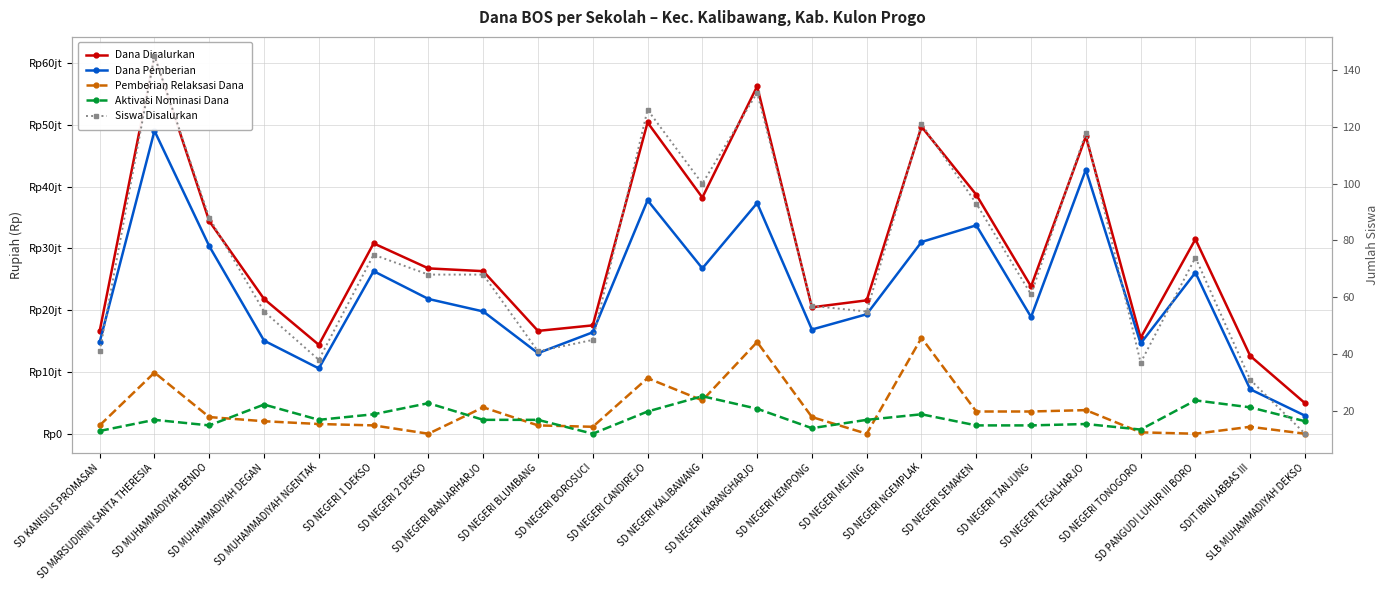

True or false: Aktivasi Nominasi Dana has more than 1 points higher than both neighbors.

True